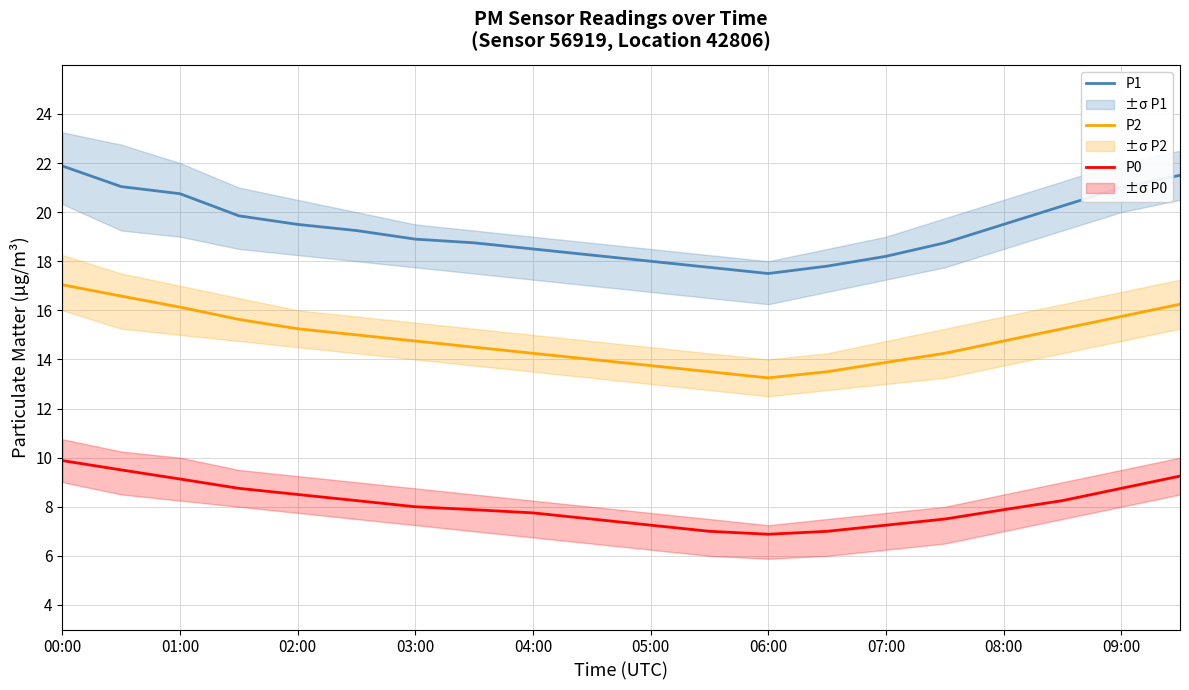

True or false: P0 and P1 cross at least once.

False